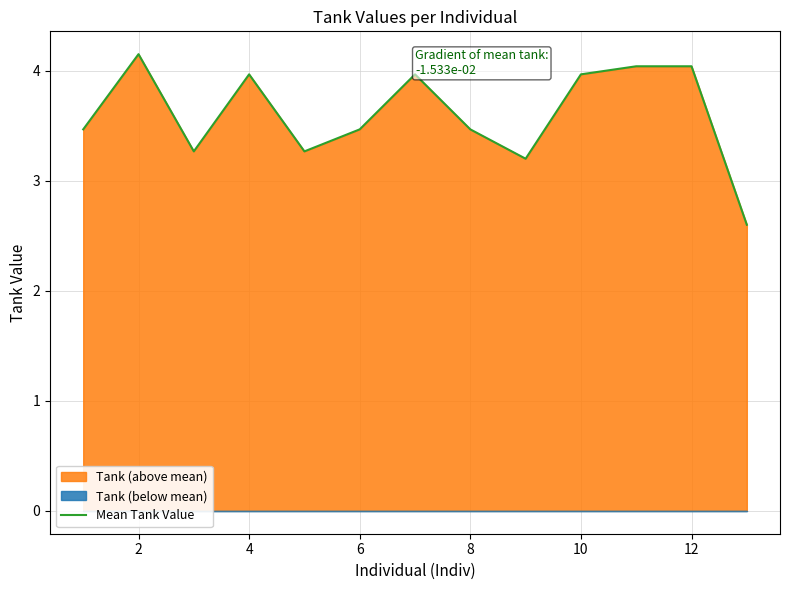

What is the difference between the maximum and minimum values?

1.6